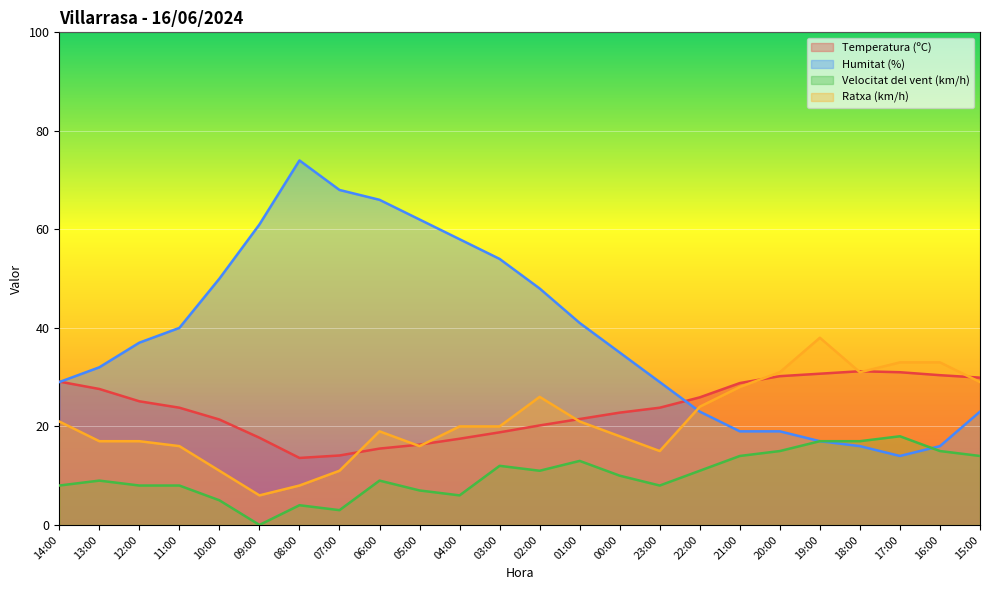

What value does the Temperatura (ºC) series have at 02:00?

20.2